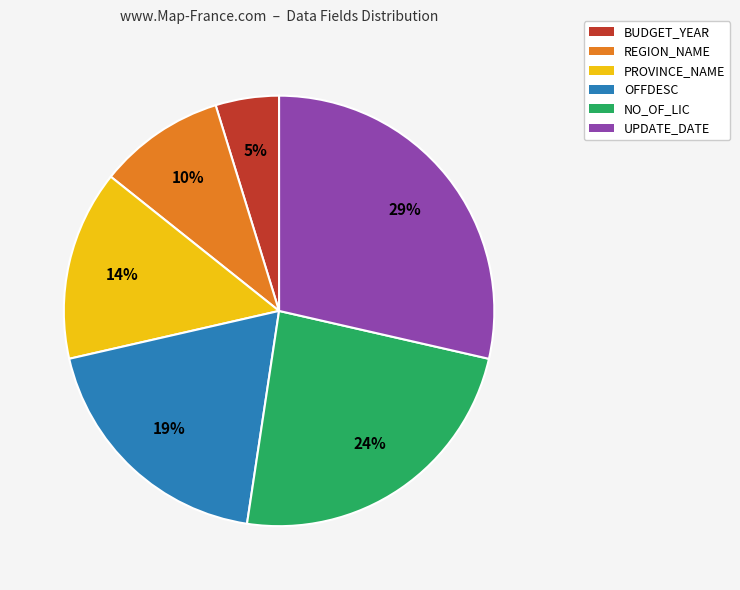

The PROVINCE_NAME slice represents 4% of the pie. True or false?

False